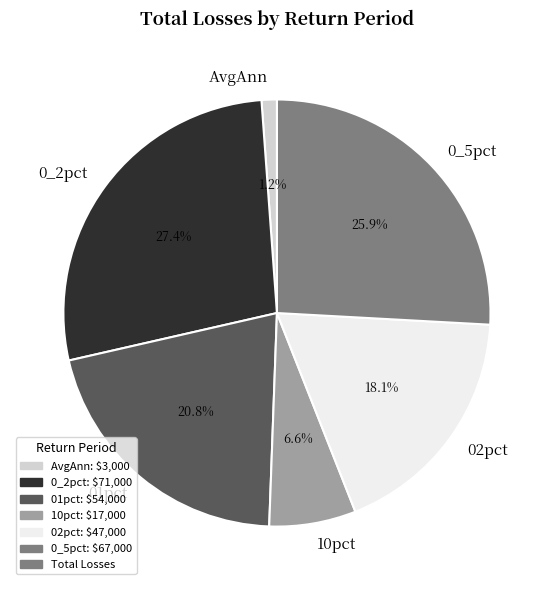

Does 0_2pct account for over 50% of the chart?

No